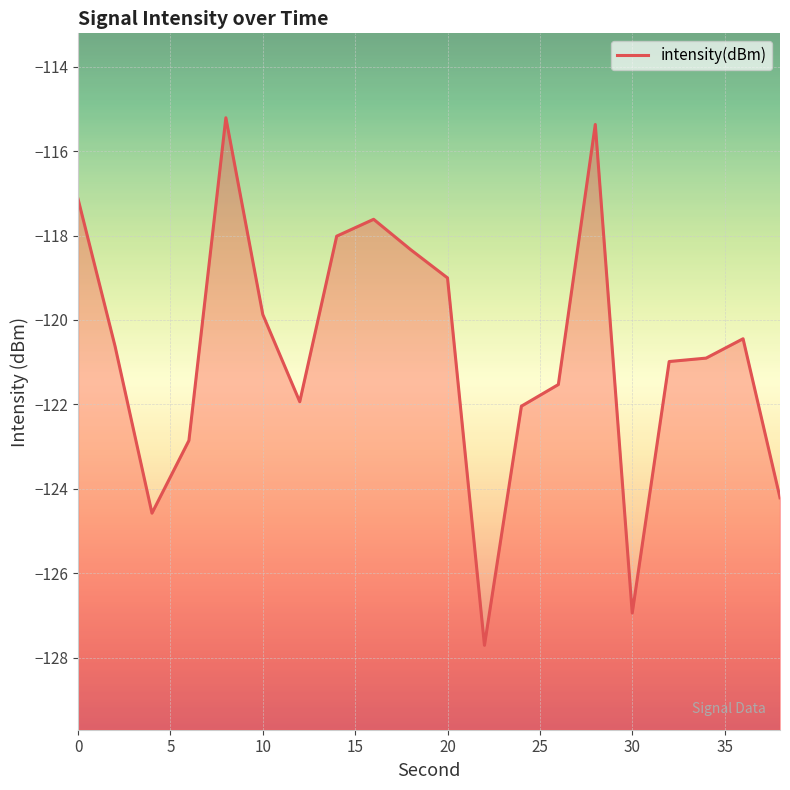

What is the maximum value shown in the chart?

-115.2